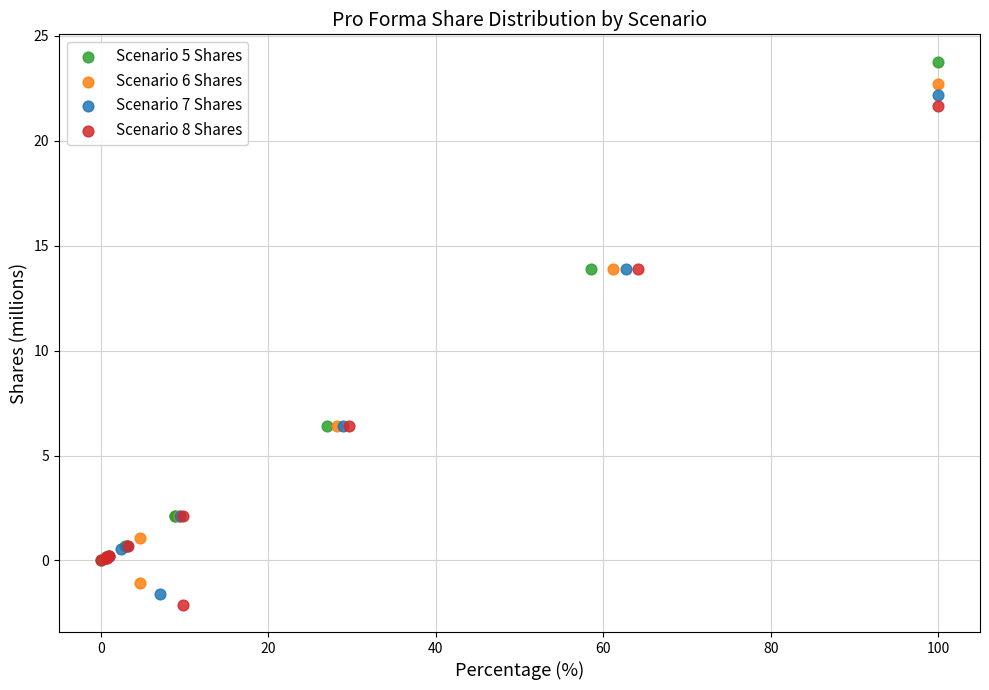

Which series contains the highest Y value?

Scenario 5 Shares